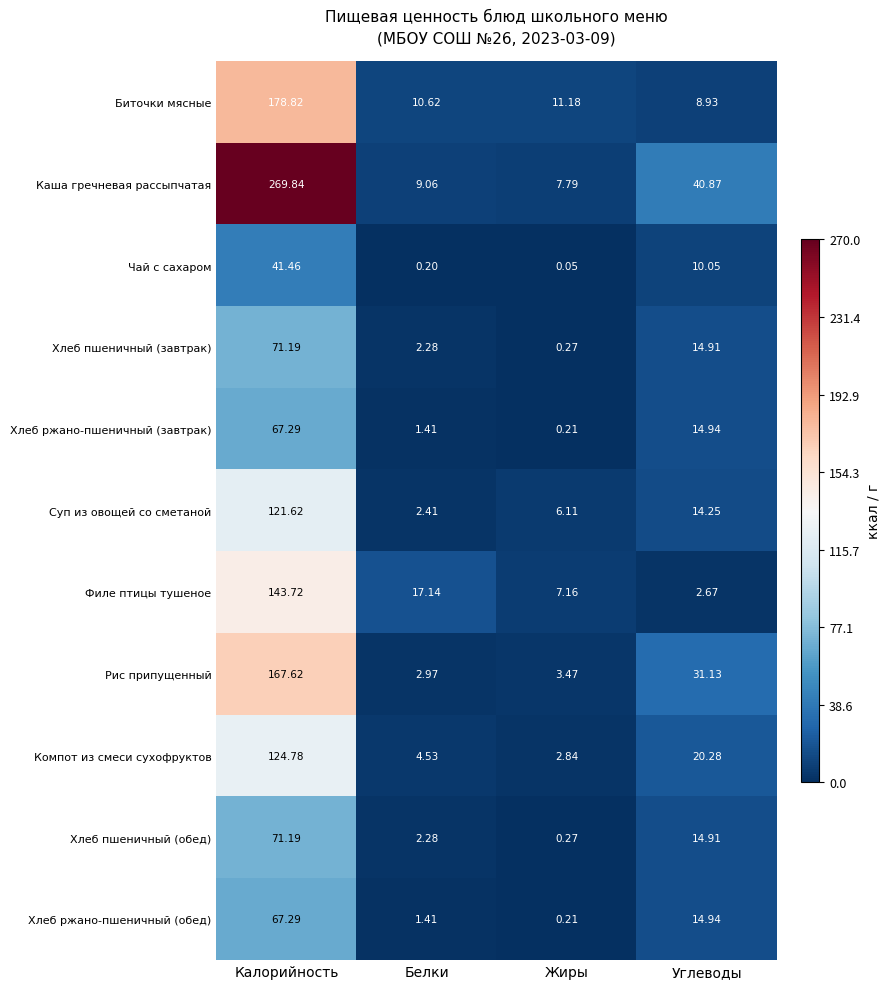

Which series has the largest total across all categories?

Каша гречневая рассыпчатая